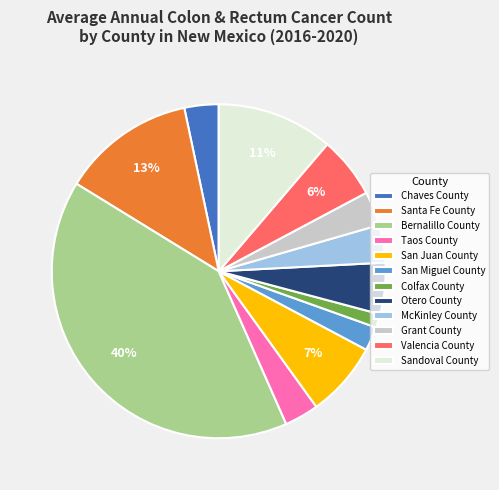

To the nearest percent, what is the difference between the Santa Fe County and Taos County slice percentages?

10%